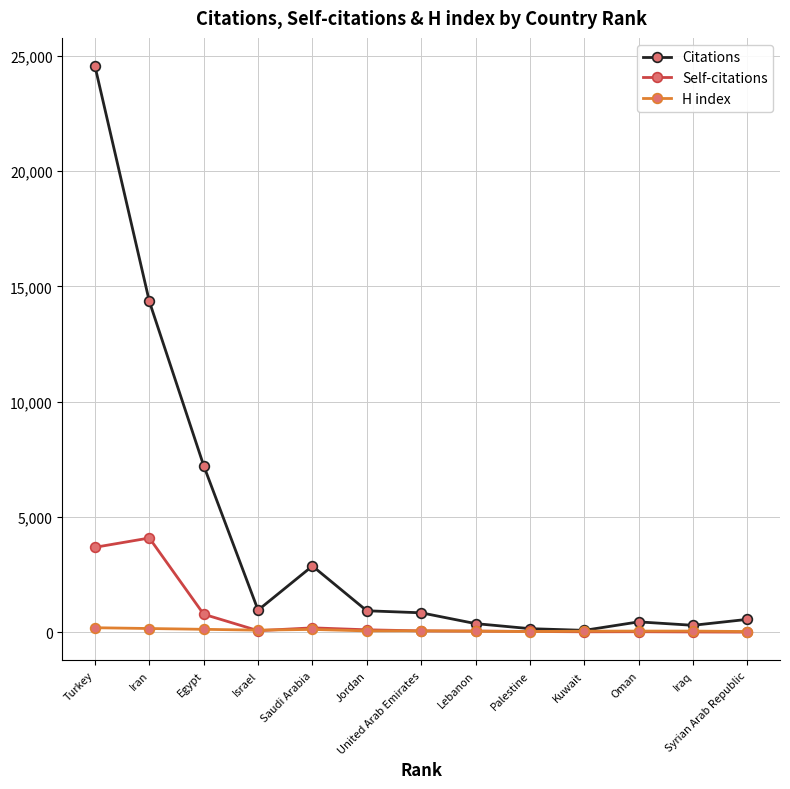

Rank the series by their maximum value, from highest to lowest.

Citations, Self-citations, H index